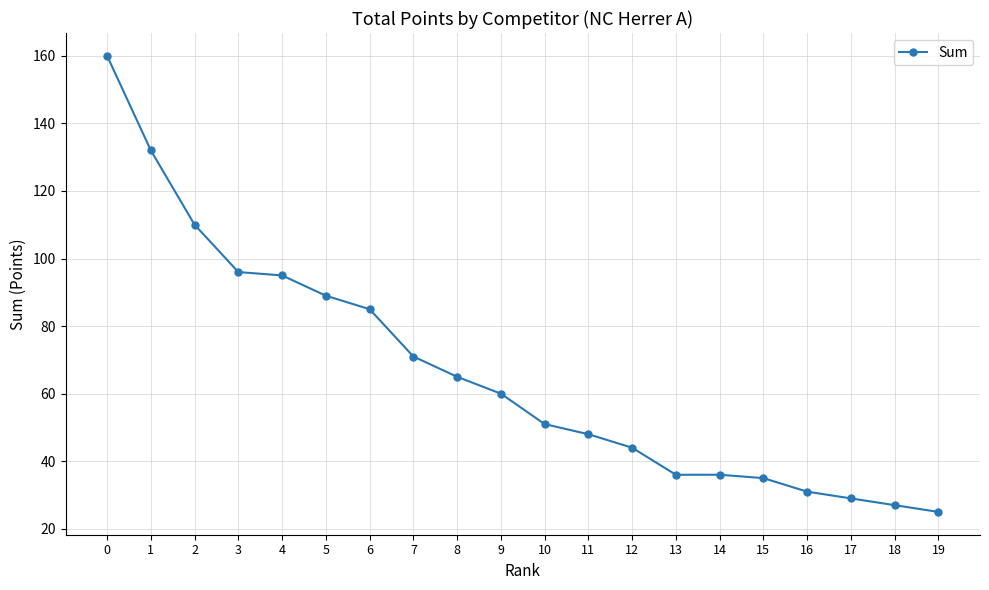

What is the difference between the second highest and minimum values?

107